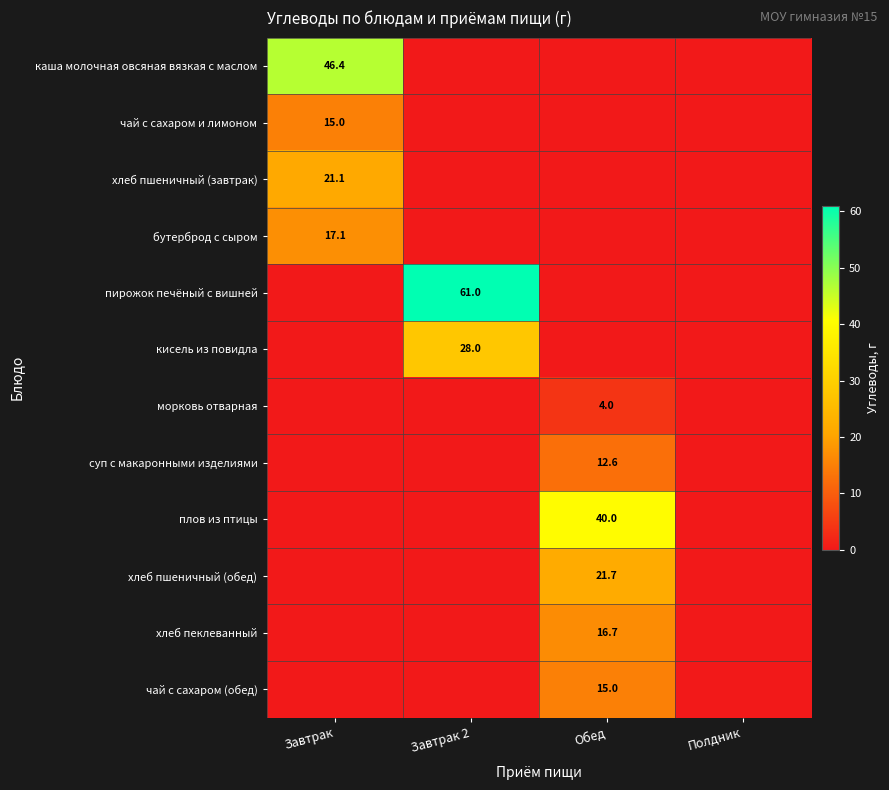

At how many categories does at least one series exceed 33?

3